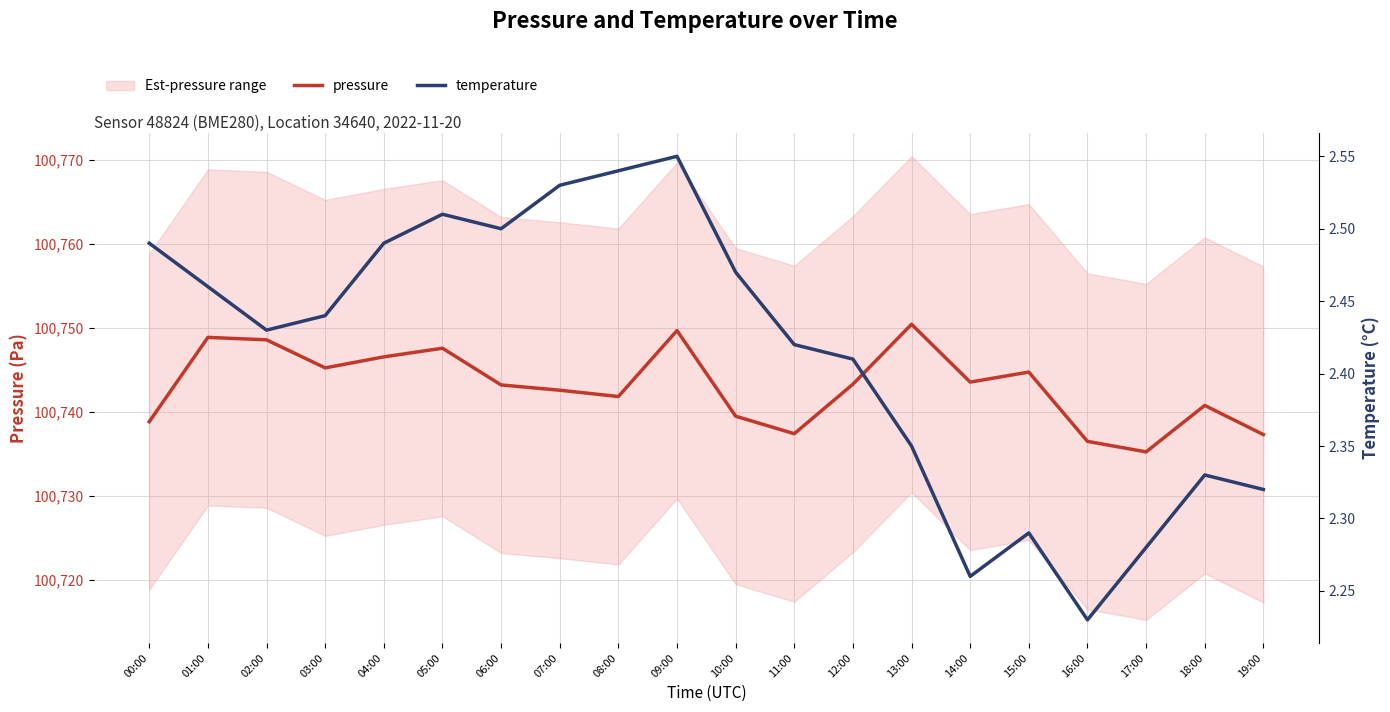

How many temperature values are between 2 and 3?

20